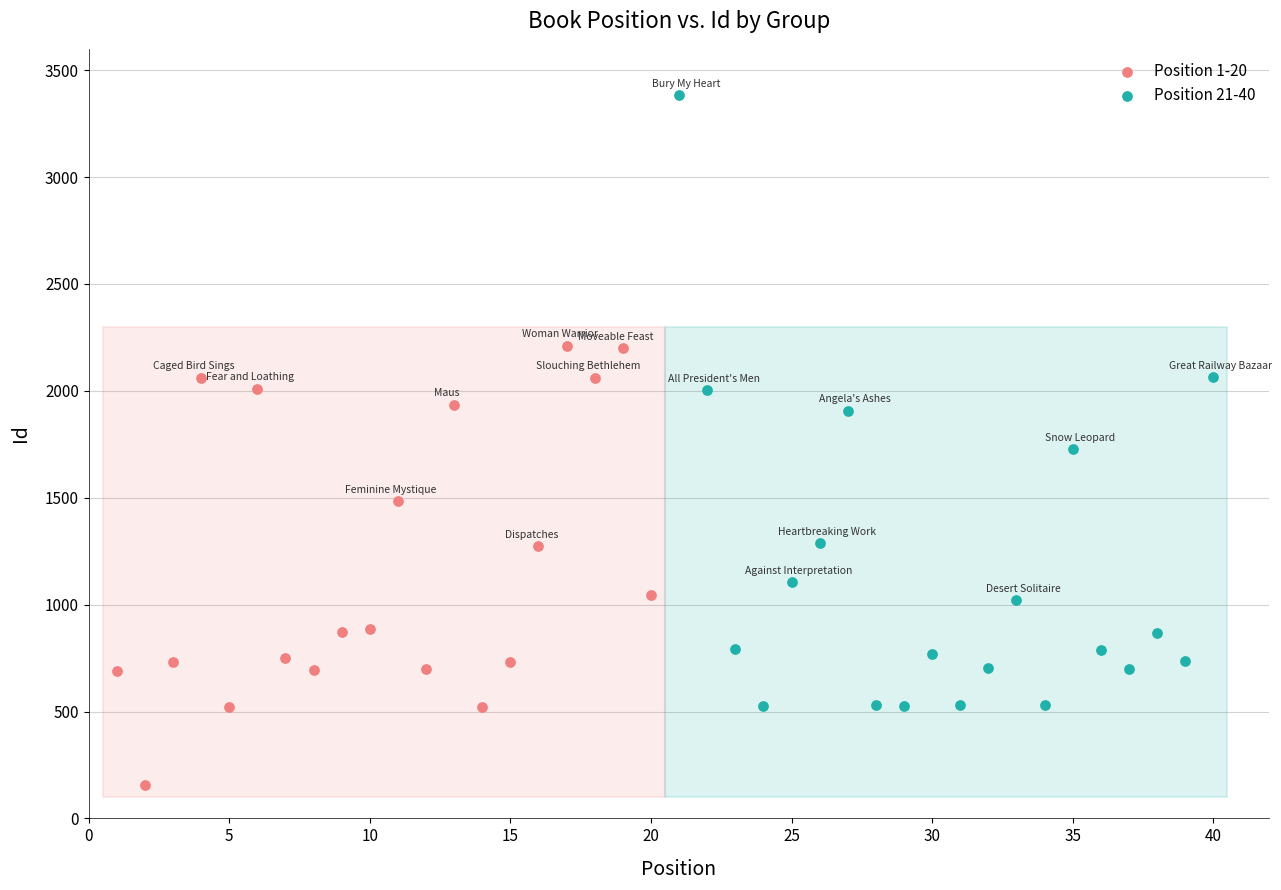

Which series contains the lowest Y value?

Position 1-20